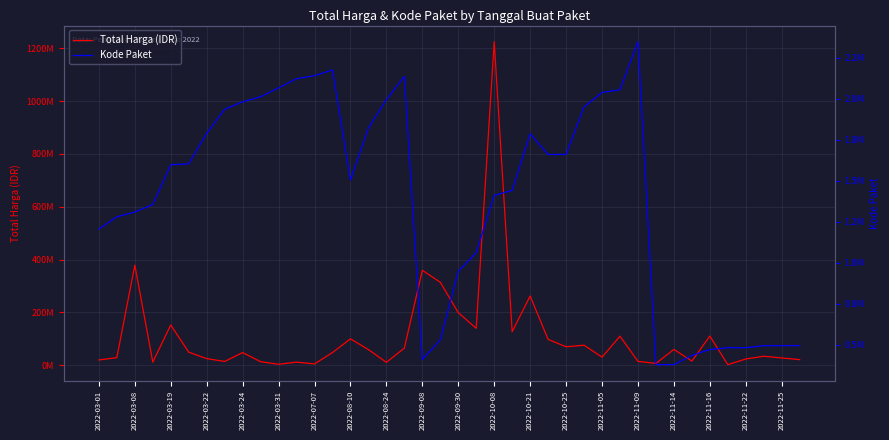

What is the difference between the second highest and second lowest values in the Total Harga (IDR) series?

375250000